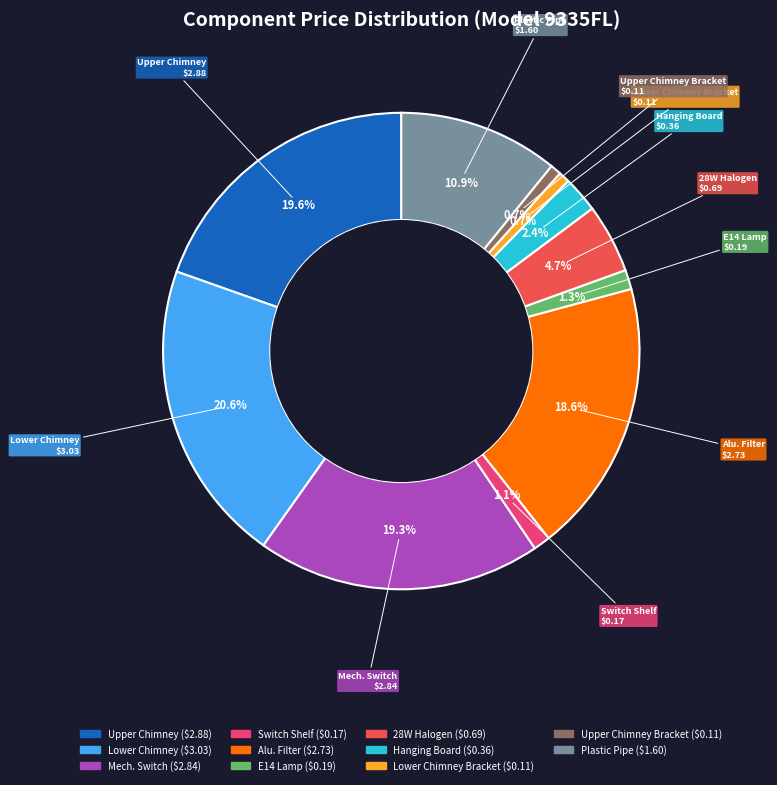

To the nearest percent, what is the average slice percentage?

9%